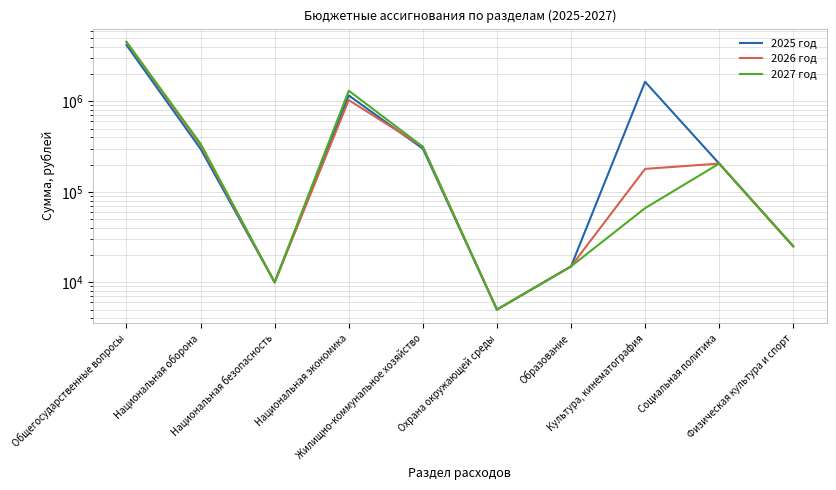

At which category does 2027 год reach its first local valley?

Национальная безопасность